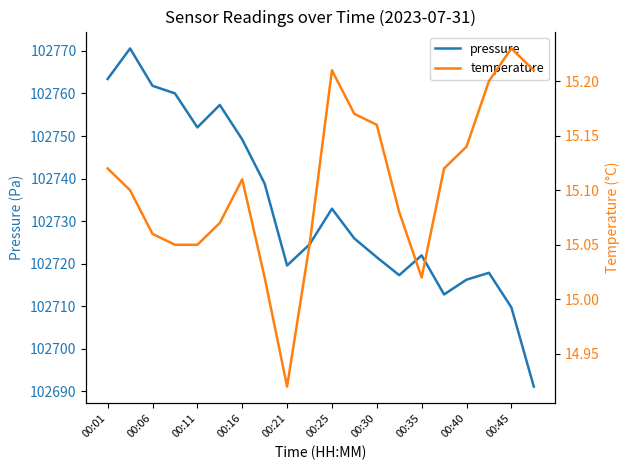

What is the highest value of the pressure series?

102770.6